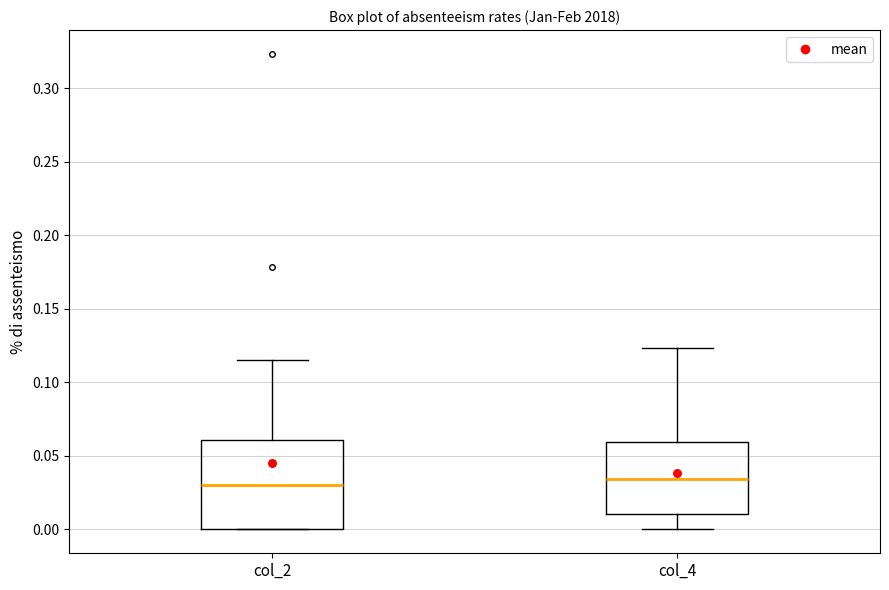

Where does the lower whisker of the box for col_4 end on the y-axis? The values are not printed on the chart, so give them approximately, as read against the axis.

0.000